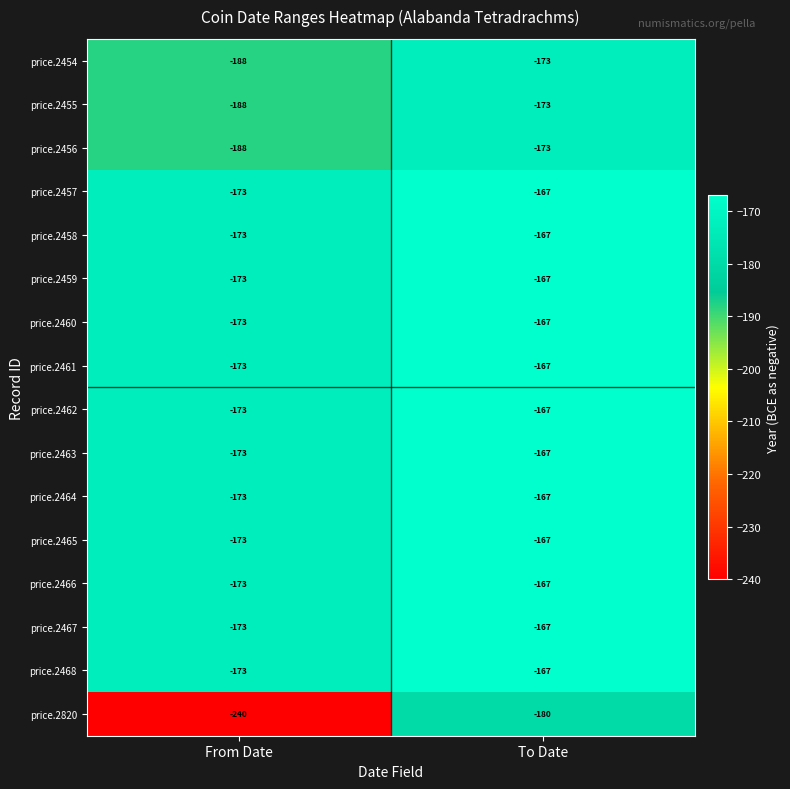

What is the difference between the maximum and minimum values in the price.2466 series?

6